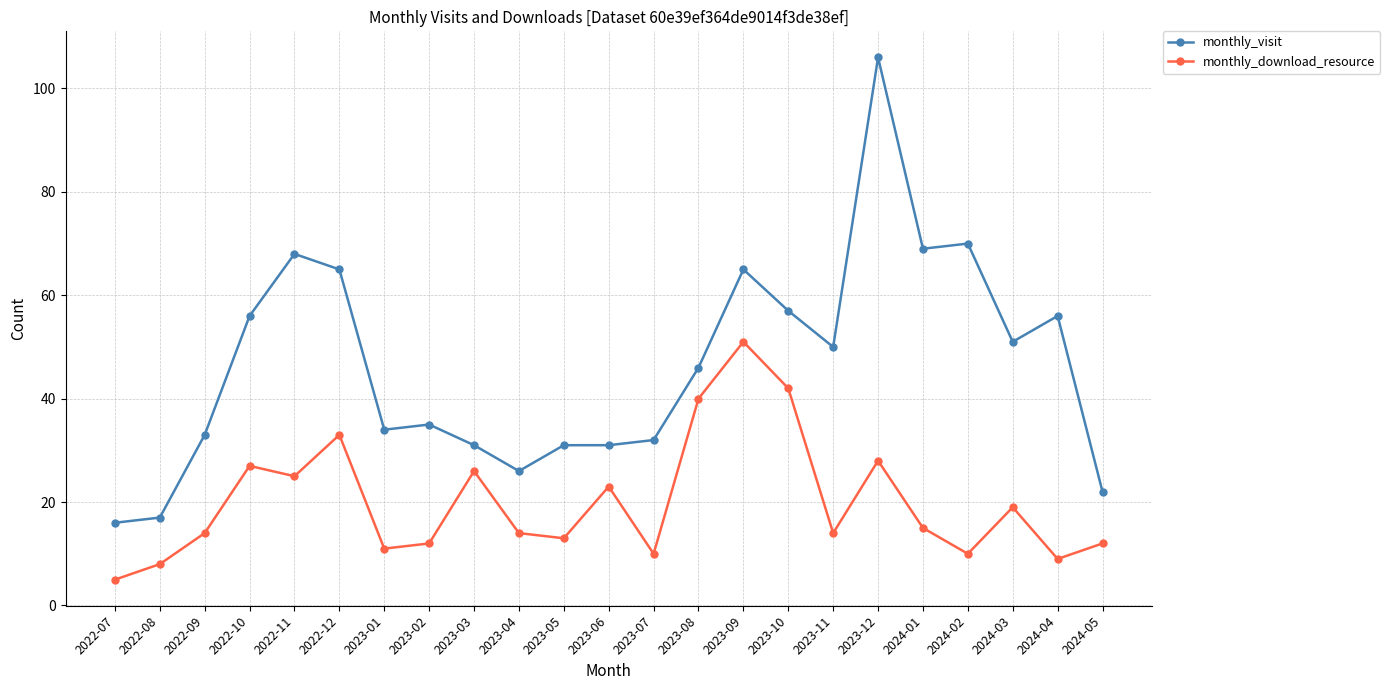

List the series in order of their peak value, highest first.

monthly_visit, monthly_download_resource